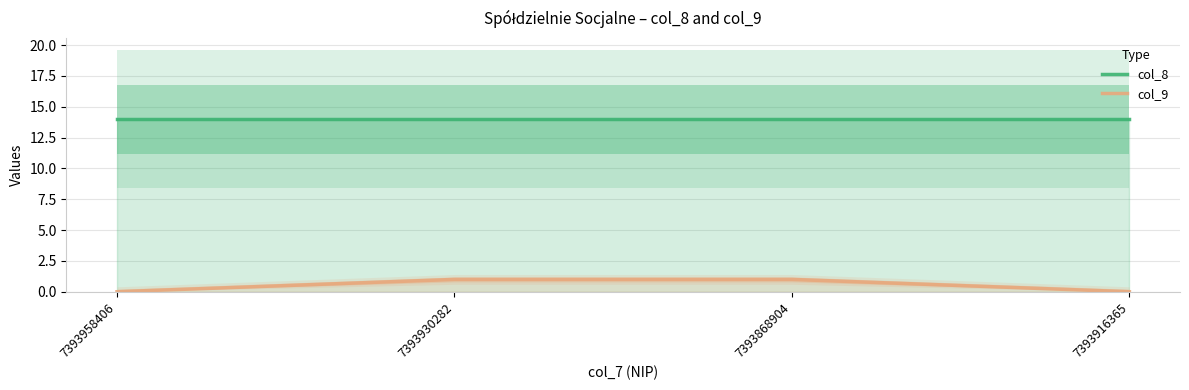

Count the number of categories in the chart.

4